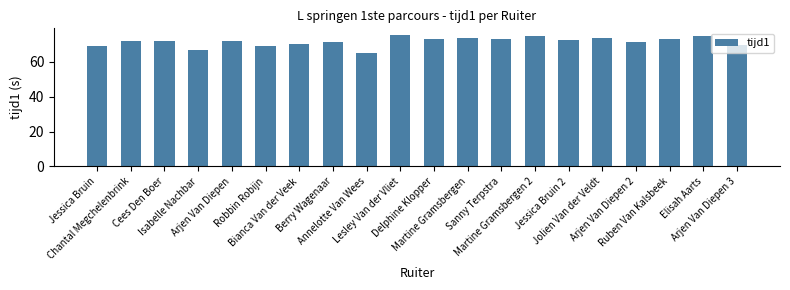

What is the difference between the second highest and minimum values?

9.8